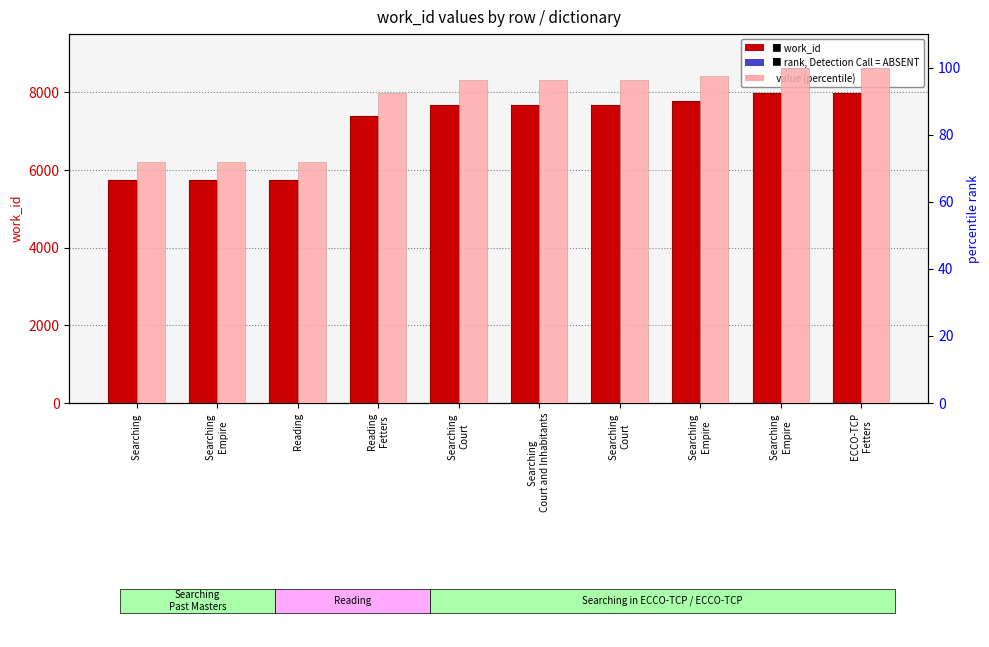

What is the difference between the highest and lowest values at Searching 
Empire?

5735.4